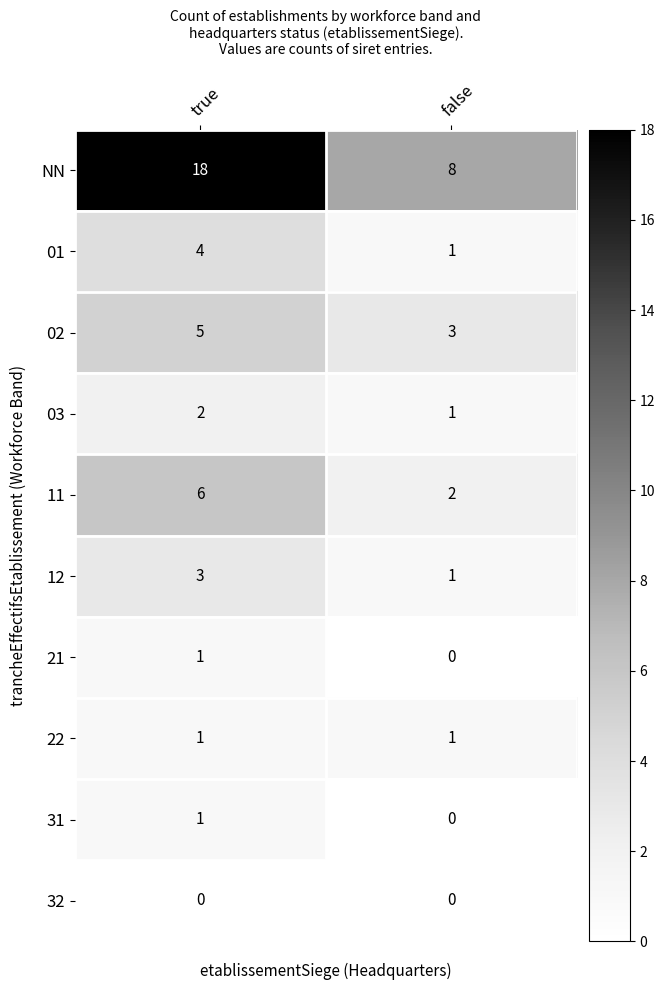

What is the total value across all series at false?

17